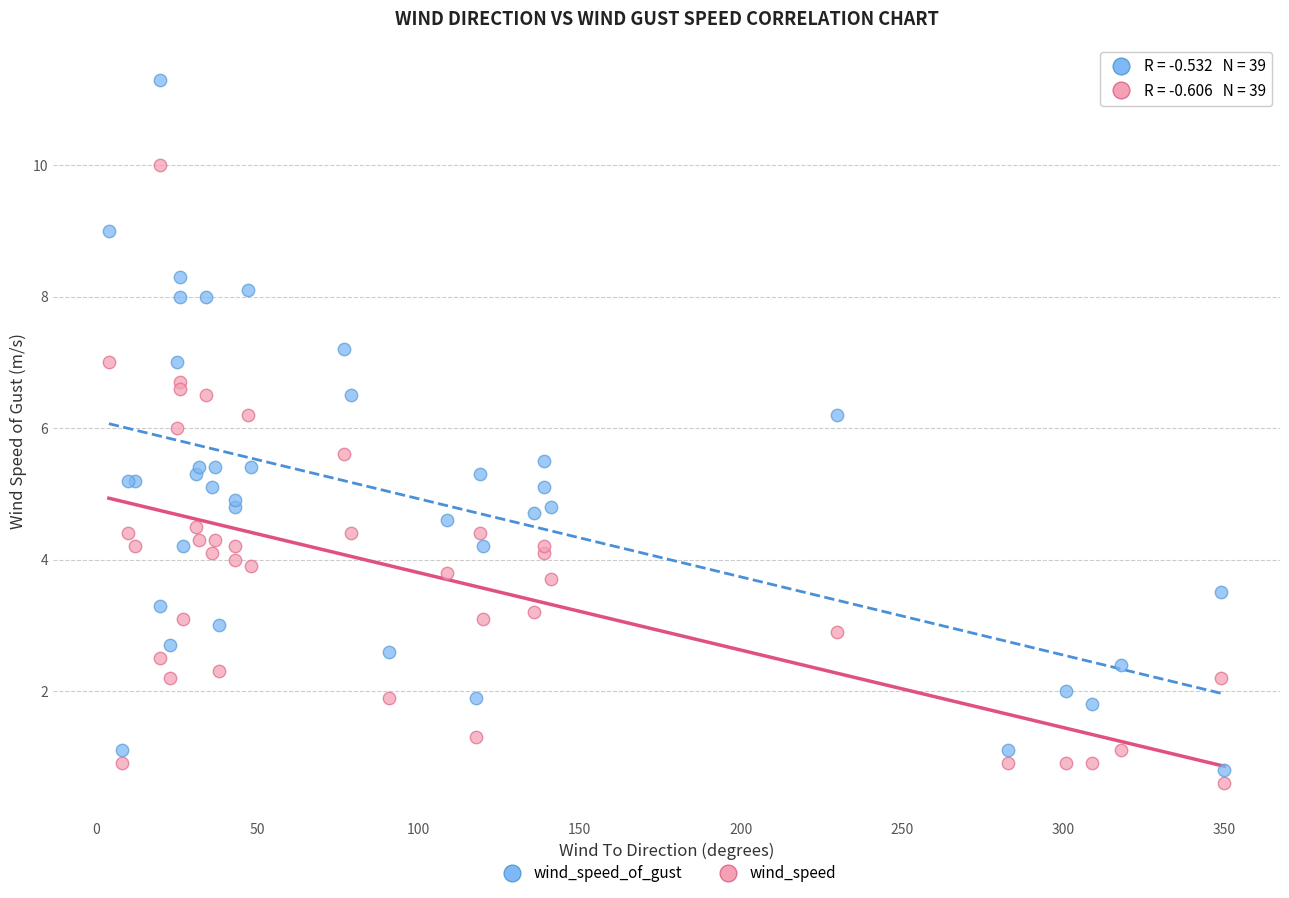

Which series contains the highest Y value?

wind_speed_of_gust